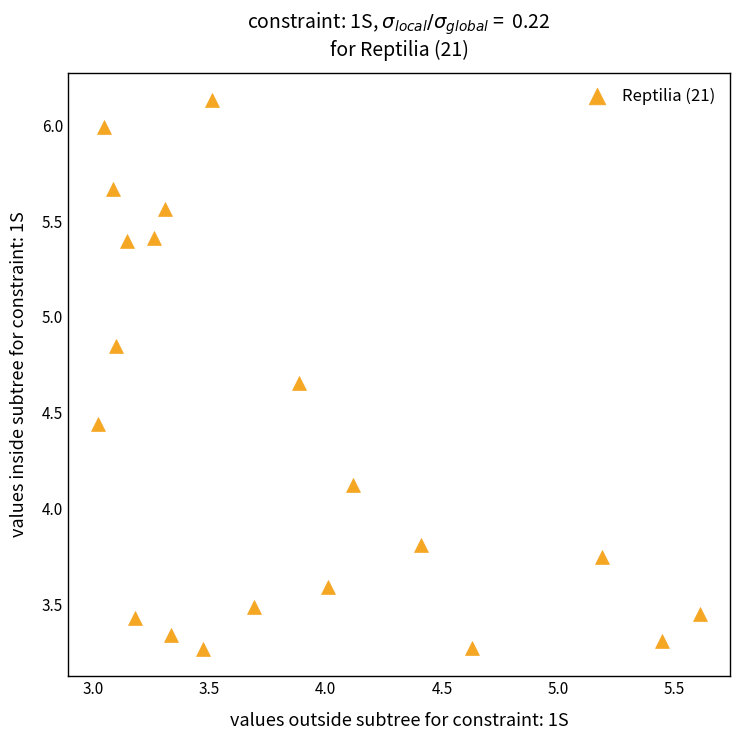

What Y value in the scatter plot is closest to 4?

4.1